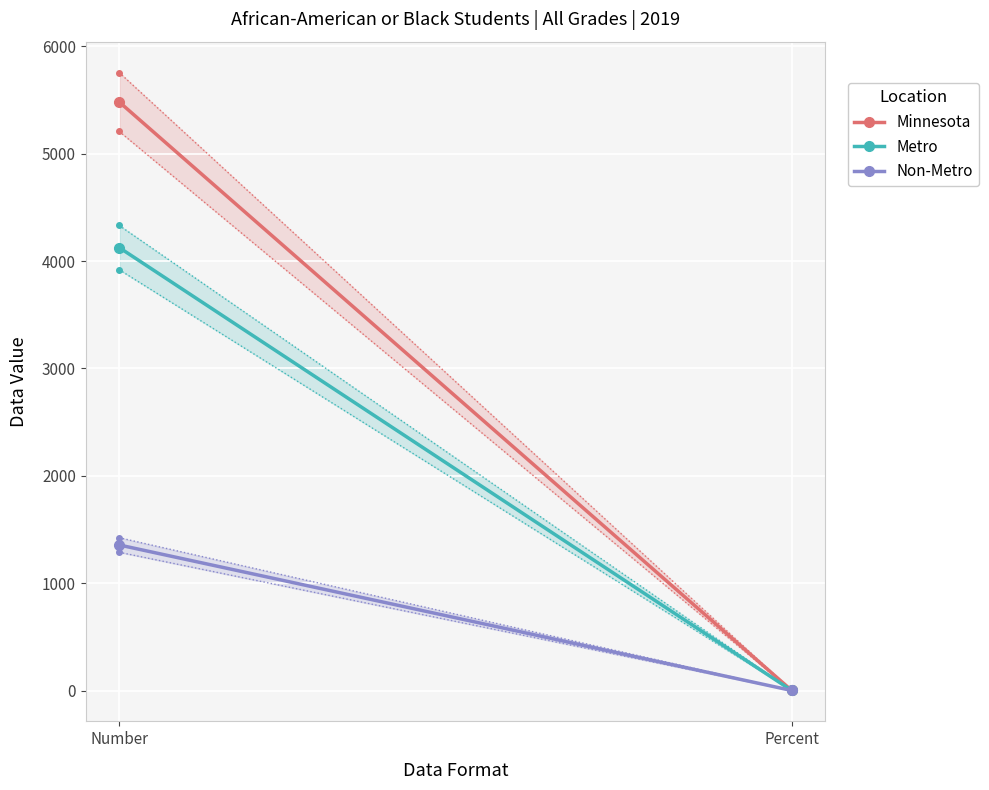

Which series has the largest total across all categories?

Minnesota